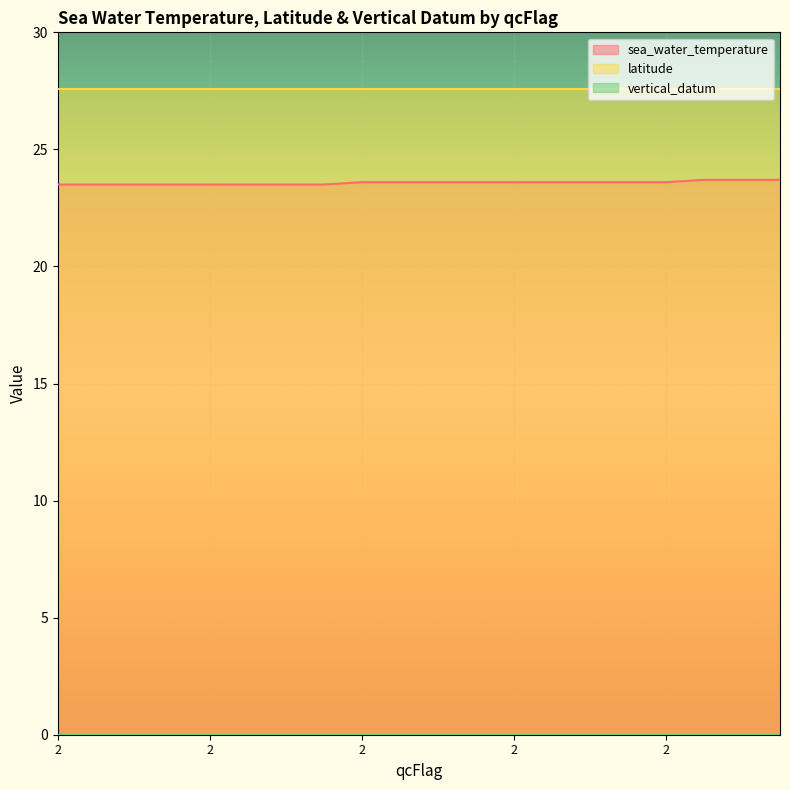

What is the average value of the latitude series?

27.6